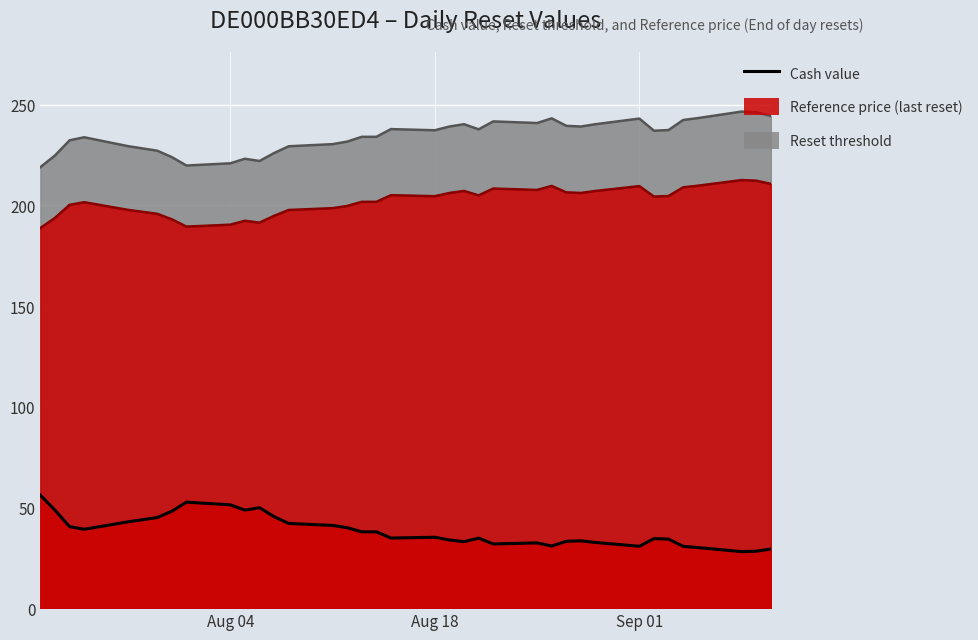

What is the minimum value shown in the chart?

28.1